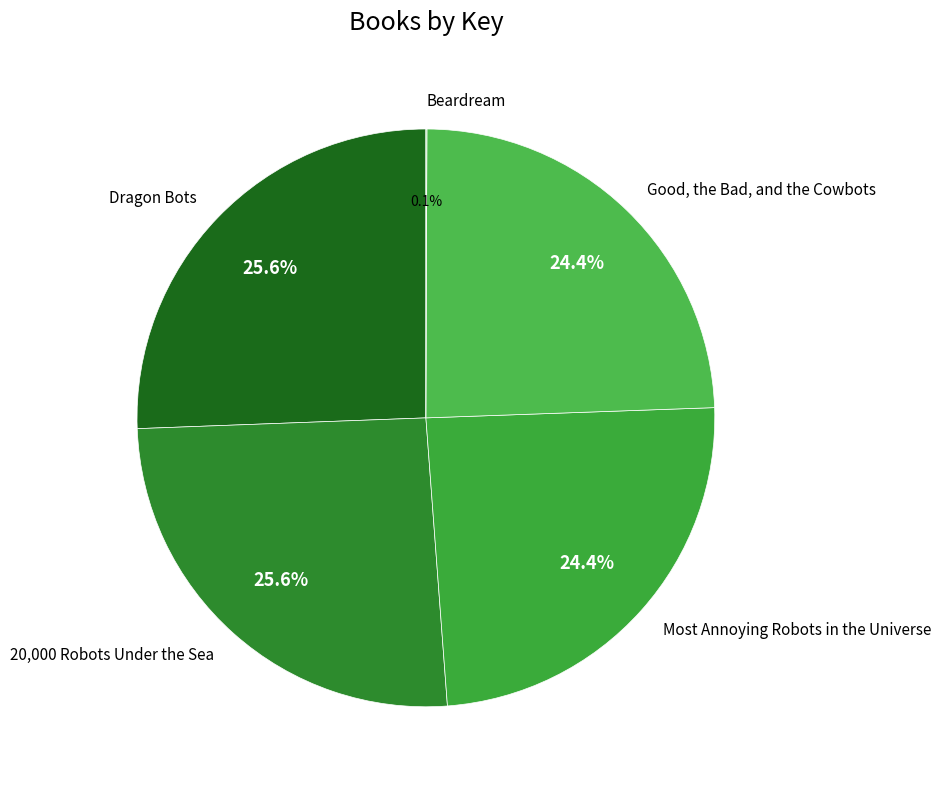

What is the total percentage of Most Annoying Robots in the Universe and Good, the Bad, and the Cowbots?

48.8%